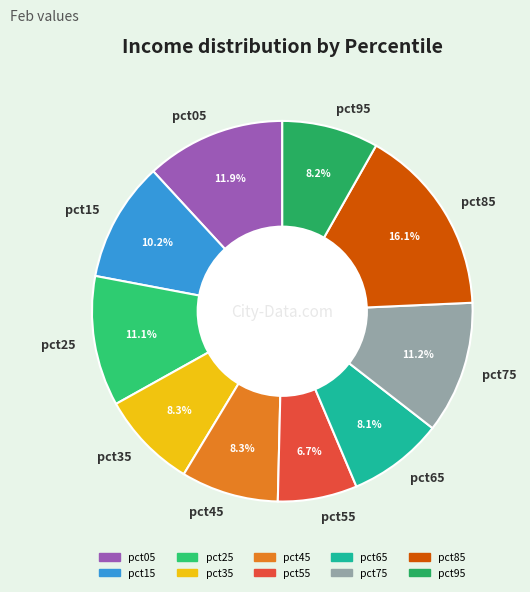

What percentage is the pct15 slice, to the nearest percent?

10%